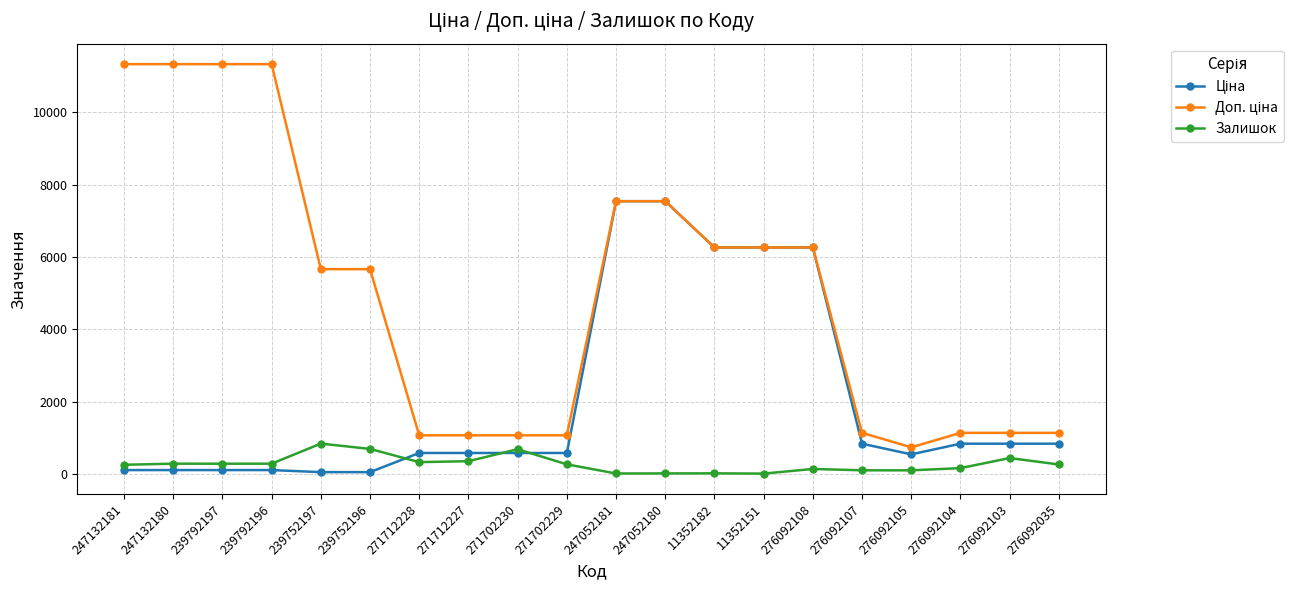

Is this an area chart (filled region under the line)?

No